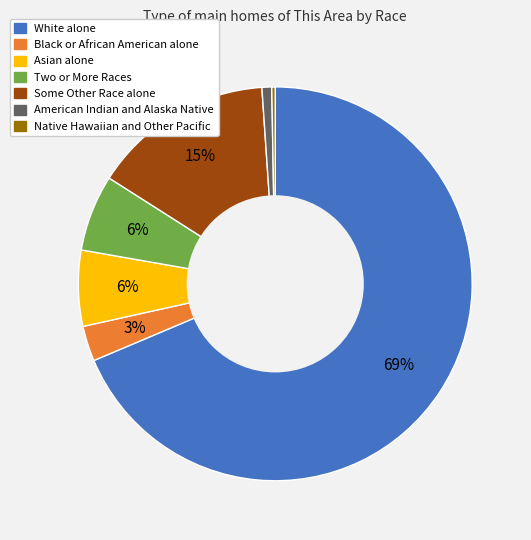

To the nearest percent, what portion does Two or More Races represent?

6%